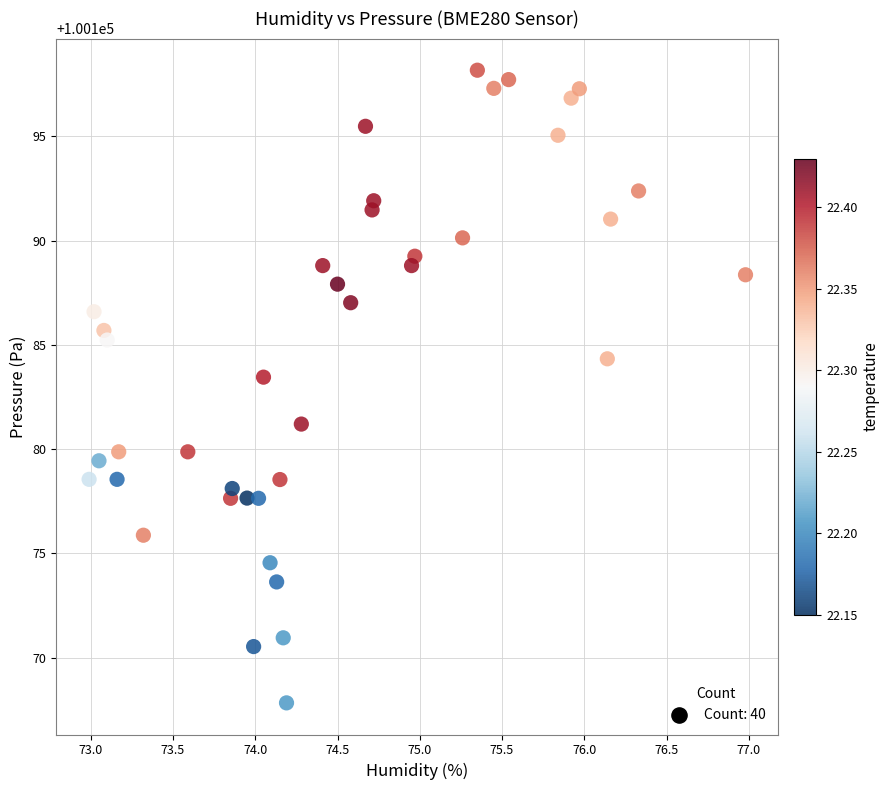

What is the range of X values (max minus min)?

4.0